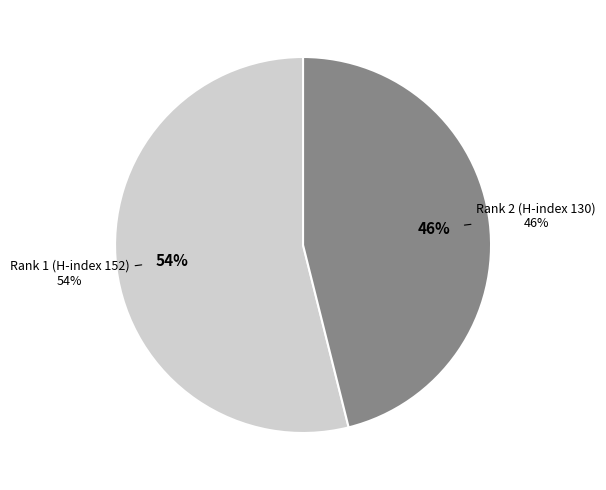

Approximately how many times larger is the value at Rank 2 (H-index 130) compared to Rank 1 (H-index 152)?

0.9